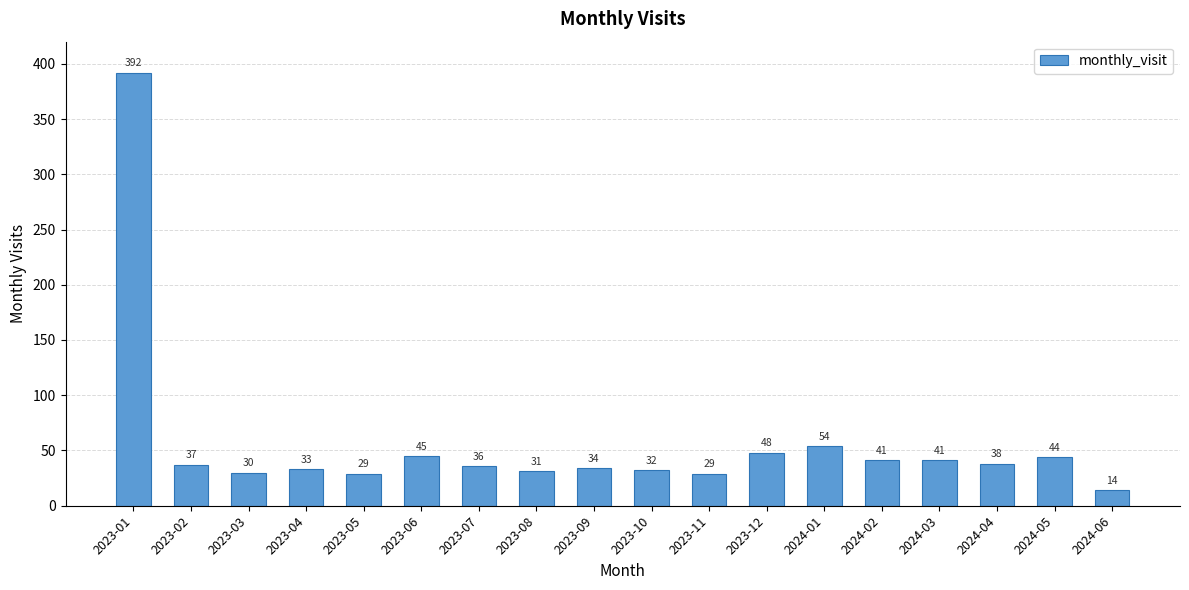

Approximately how many times larger is the value at 2023-11 compared to 2023-05?

1.0